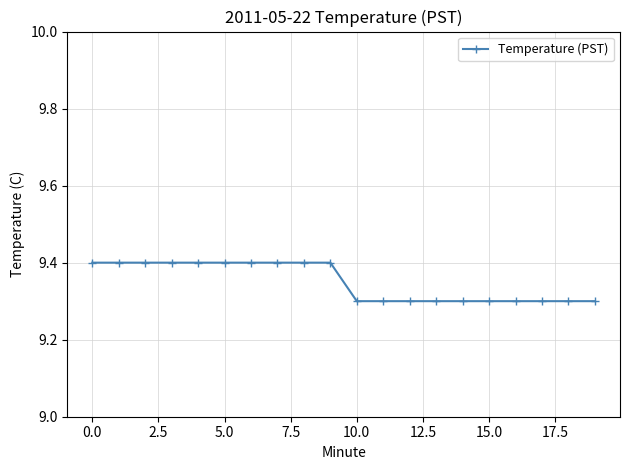

What is the sum of all values?

187.0